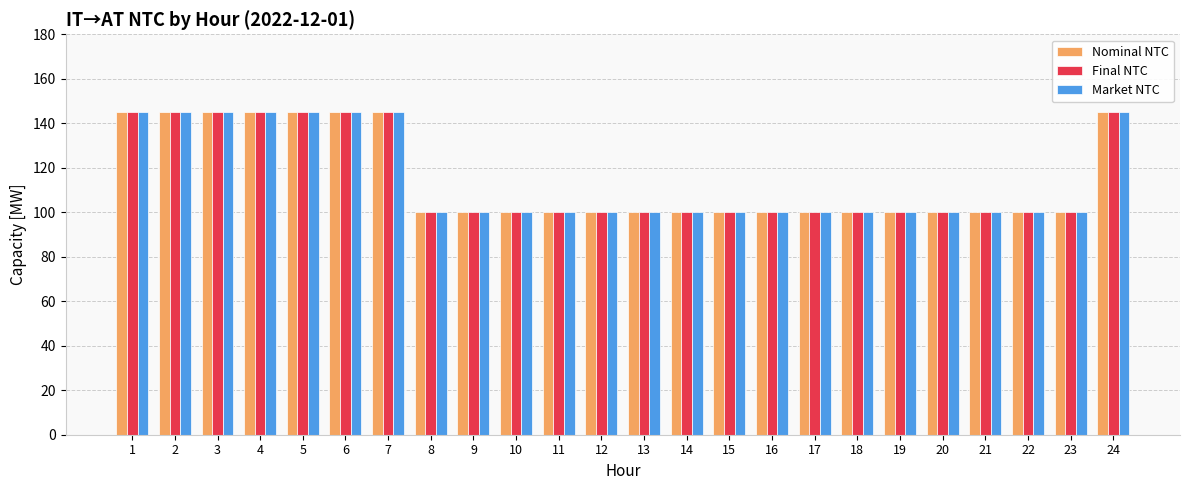

What is the average value of the Nominal NTC series?

115